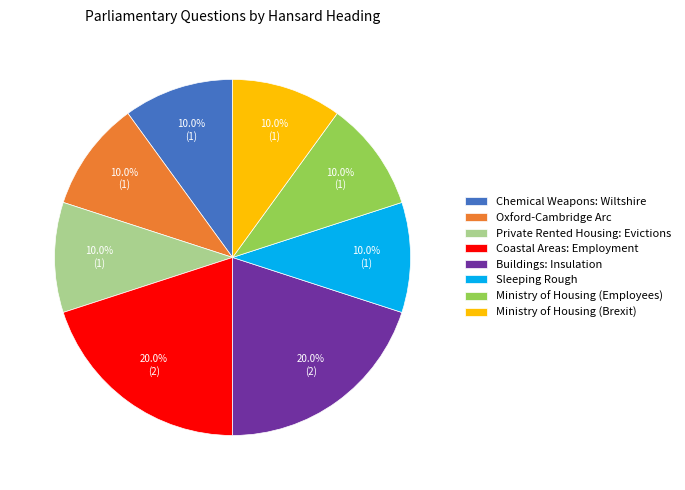

To the nearest percent, what is the average slice percentage?

12%